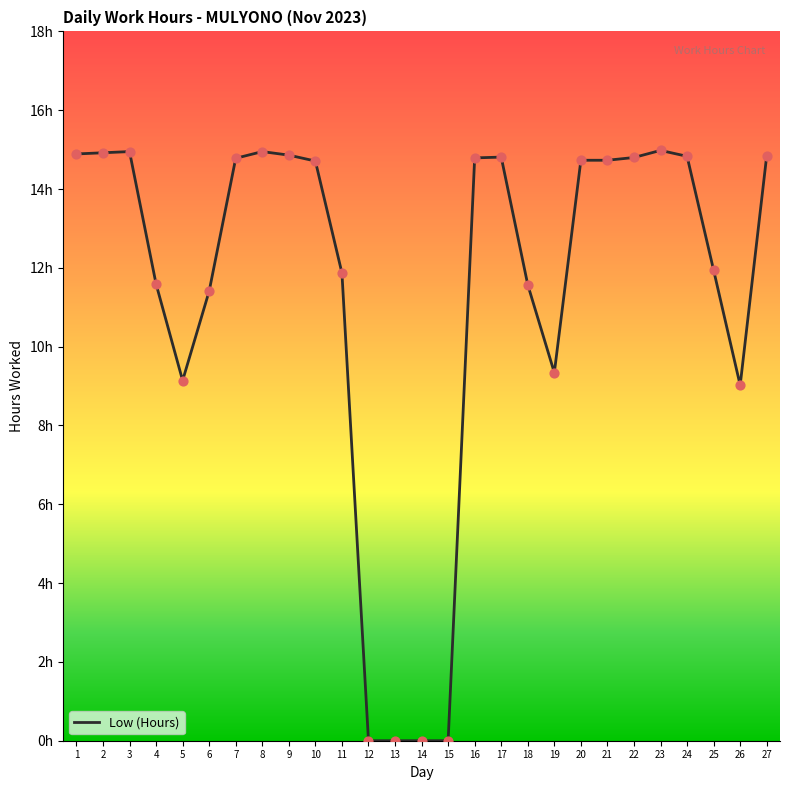

Does the chart have visible grid lines?

No